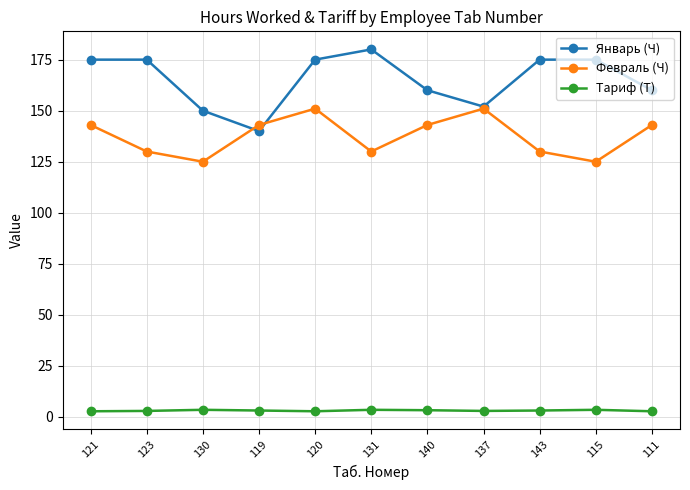

What is the approximate value of Тариф (Т) at 131?

3.5